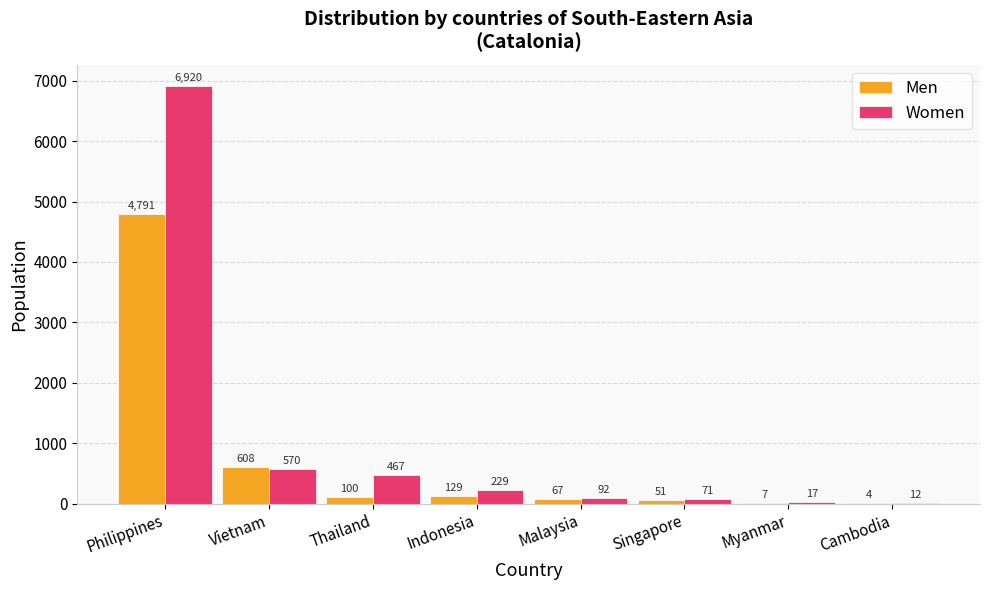

True or false: Men has a value of 129 at Indonesia.

True